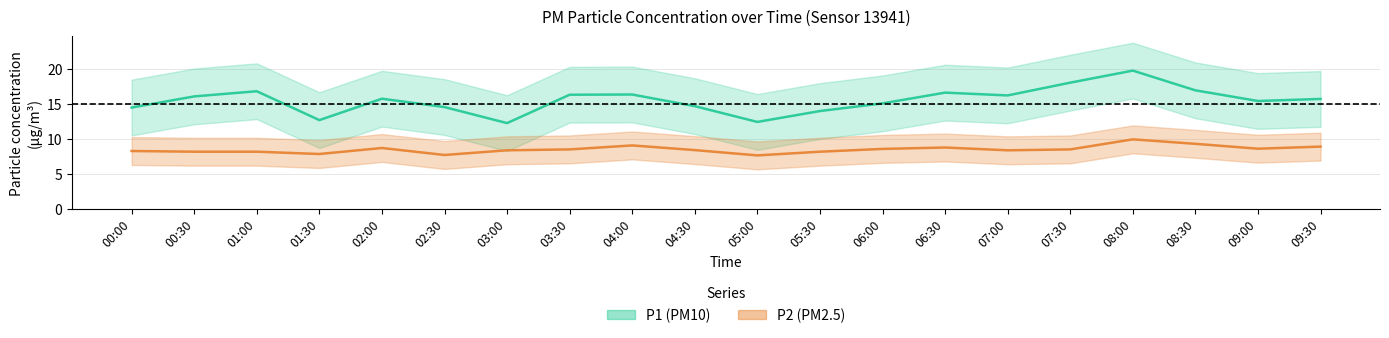

Does the chart display data point markers on the line(s)?

No